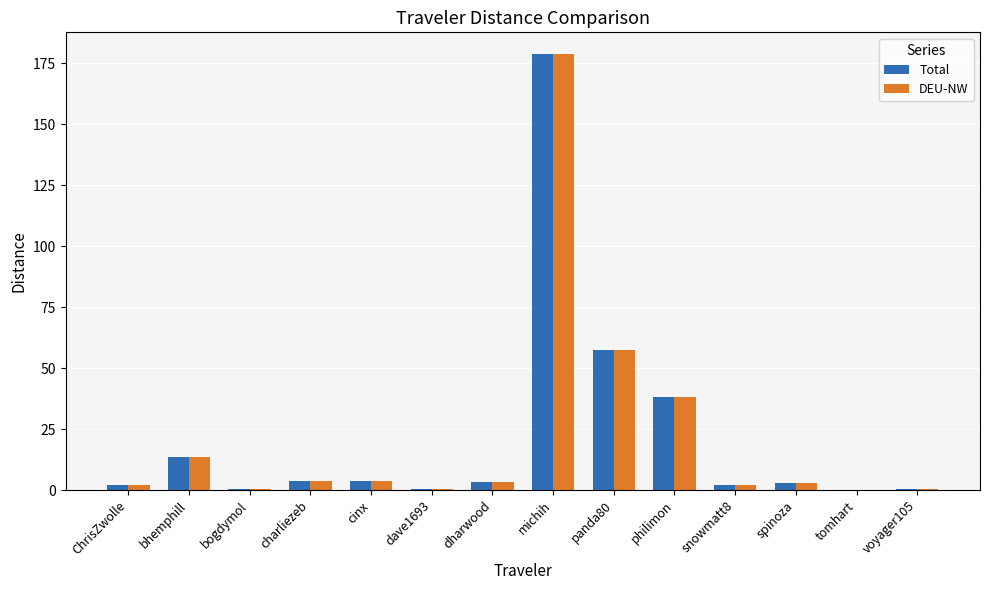

What is the sum of all DEU-NW values?

306.3